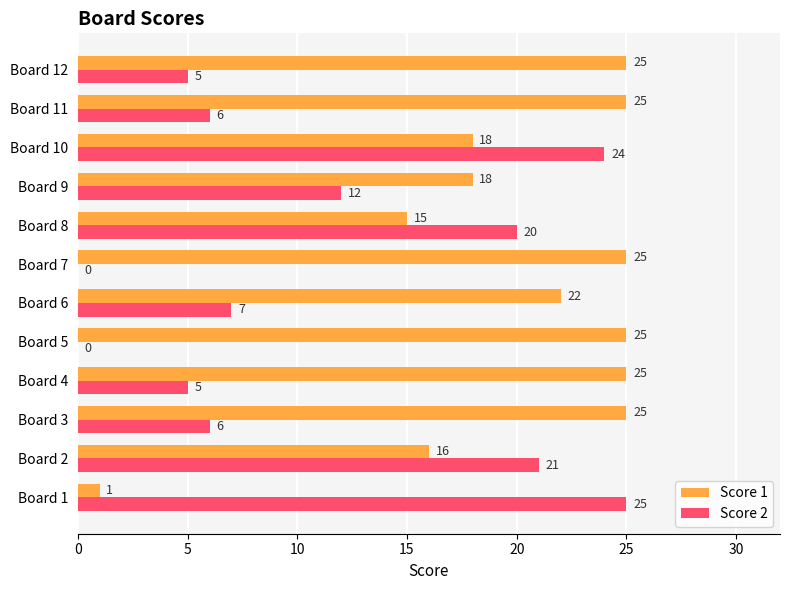

What is the sum of all Score 1 values?

240